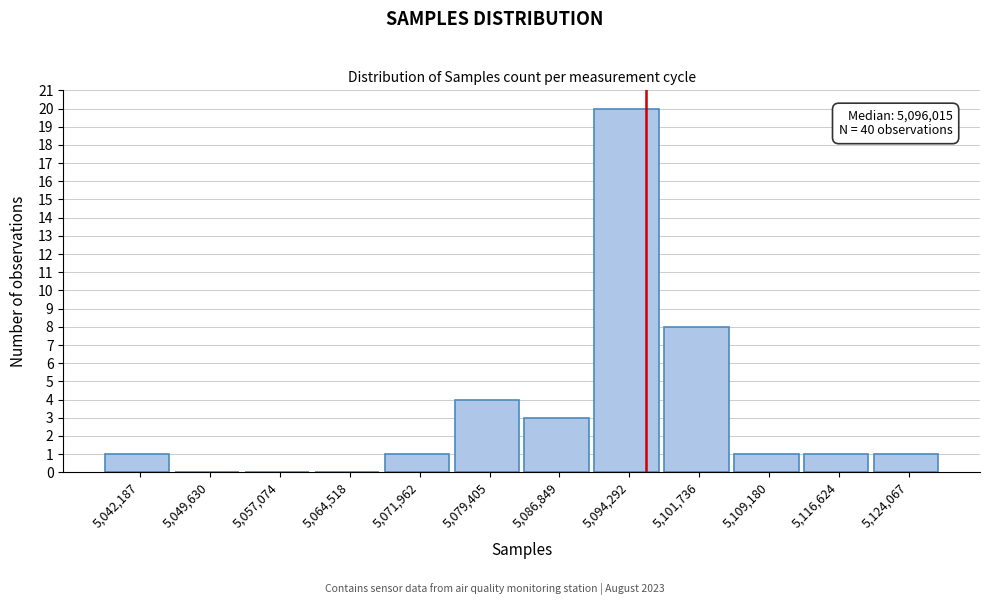

Which range on the x-axis has the tallest bar?

5091000 to 5098000